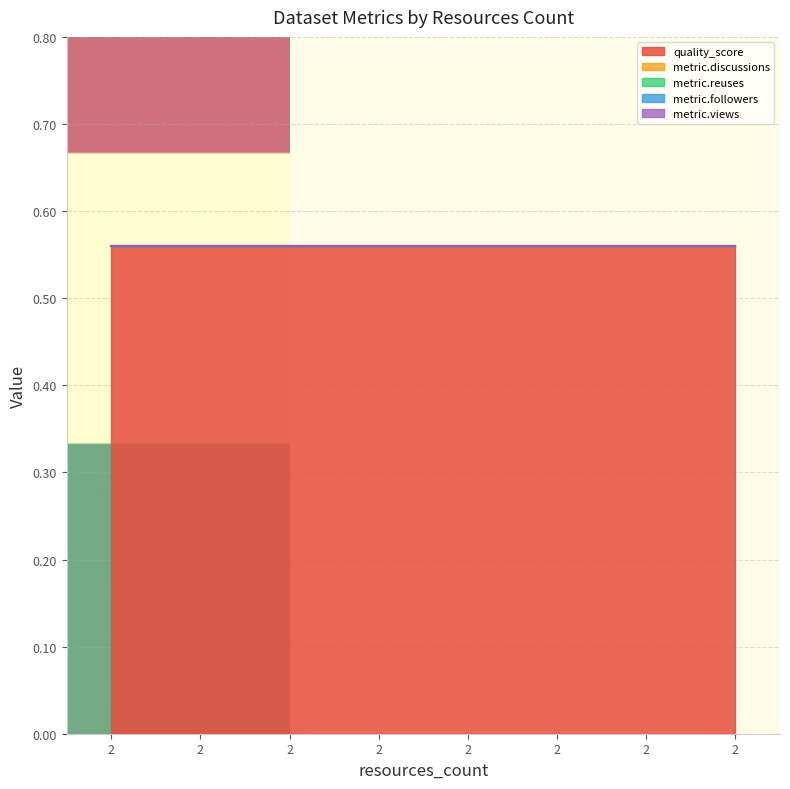

Between 2 and 2, which series saw the biggest shift?

quality_score